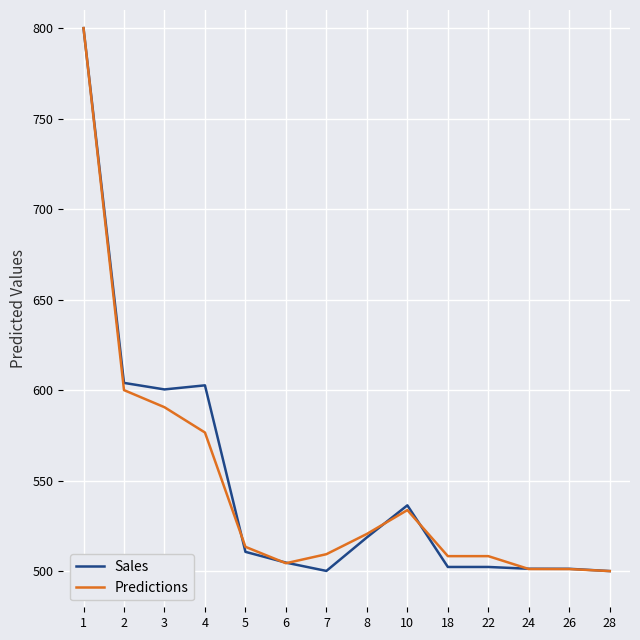

Does the chart display data point markers on the line(s)?

No